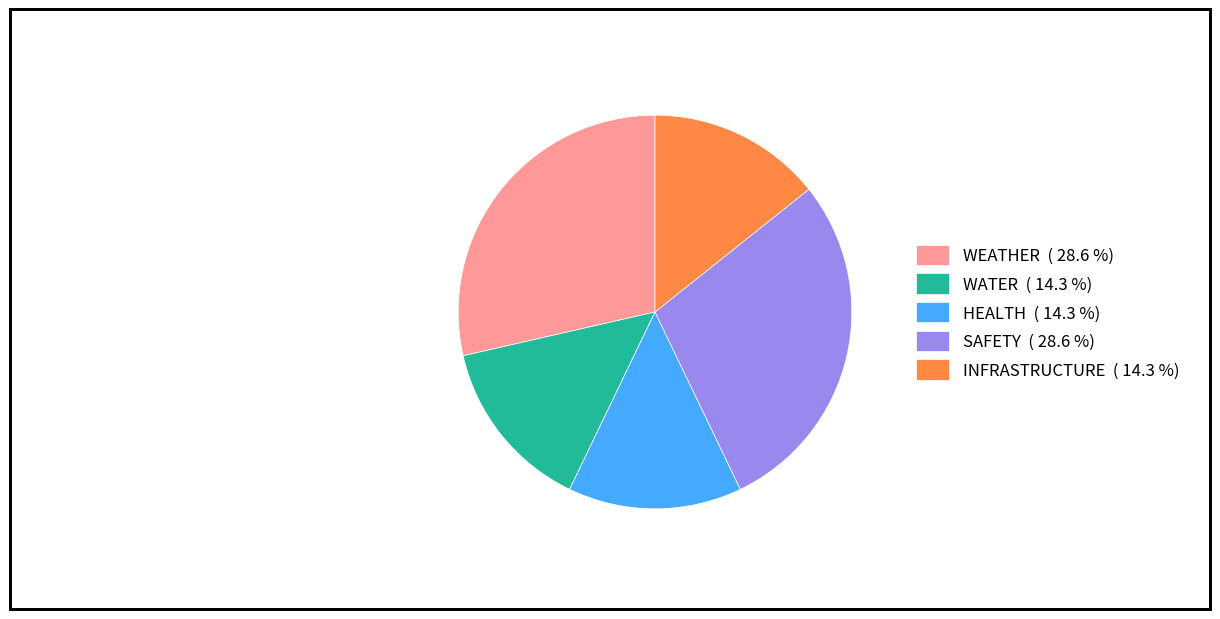

Count the number of slices in the pie.

5